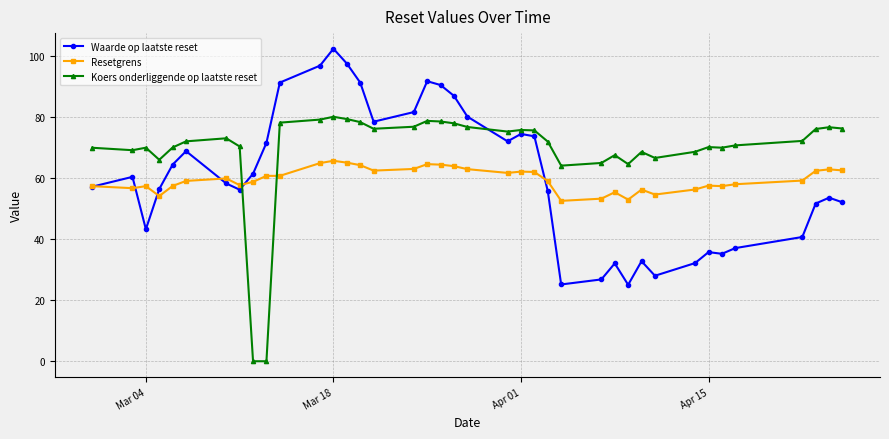

True or false: Koers onderliggende op laatste reset and Resetgrens intersect in this chart.

True